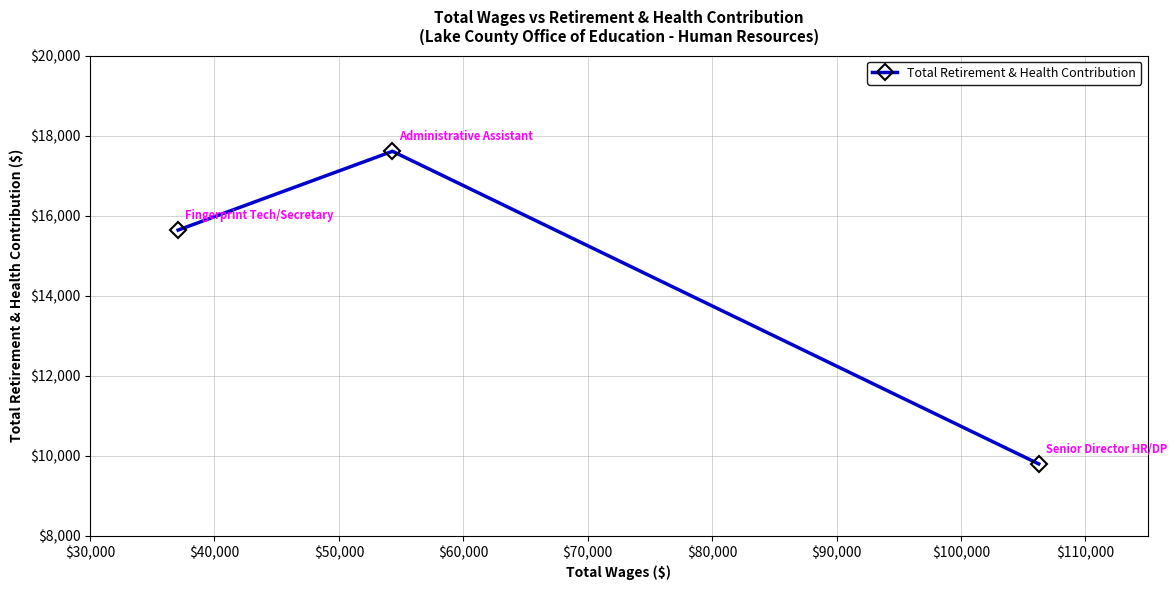

What is the value of the 1st point from the left?

15638